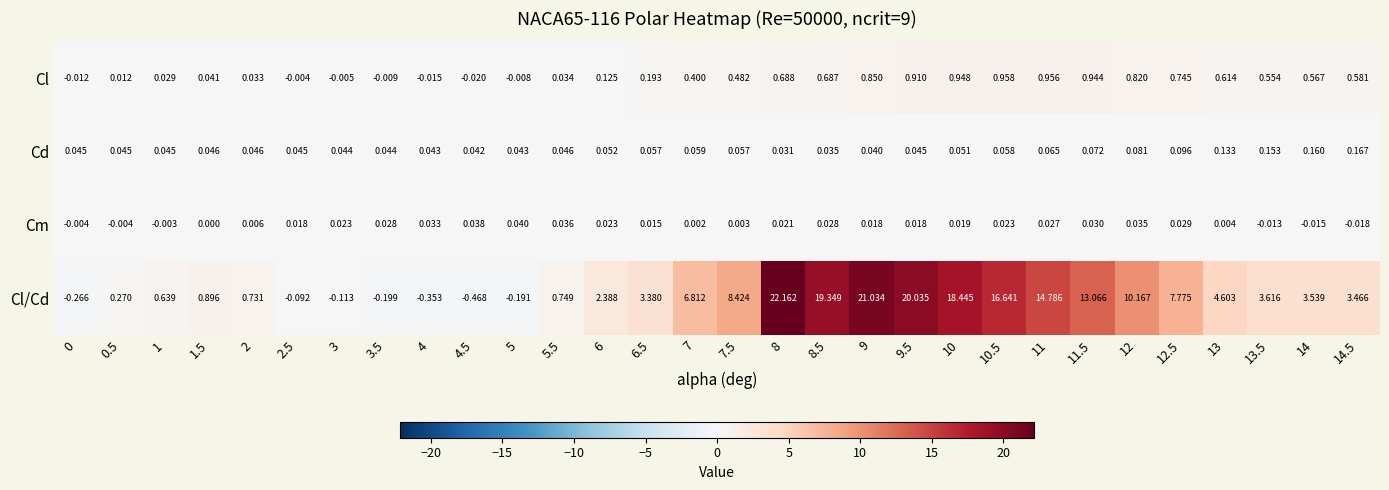

Count the number of categories in the chart.

30